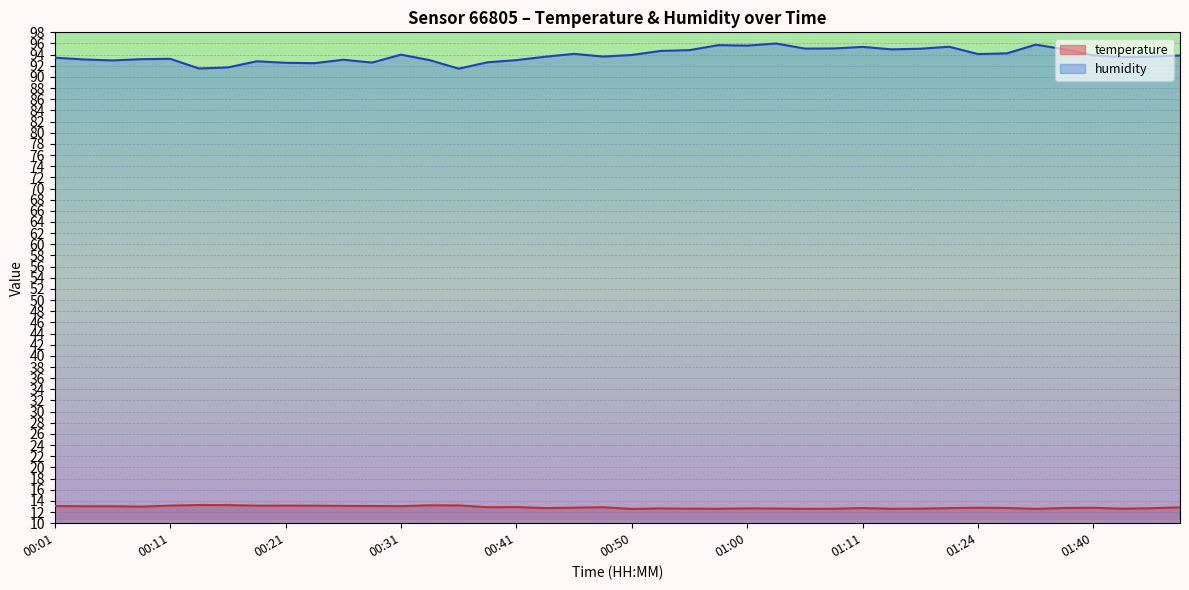

Rank the categories by humidity value from lowest to highest.

00:36, 00:14, 00:16, 00:23, 00:21, 00:28, 00:38, 00:19, 00:06, 00:33, 00:41, 00:26, 00:04, 00:09, 00:11, 00:01, 01:43, 00:43, 00:48, 01:45, 01:48, 01:40, 00:50, 00:31, 01:24, 00:46, 01:29, 00:53, 00:55, 01:13, 01:38, 01:16, 01:05, 01:08, 01:11, 01:18, 01:00, 00:58, 01:35, 01:03